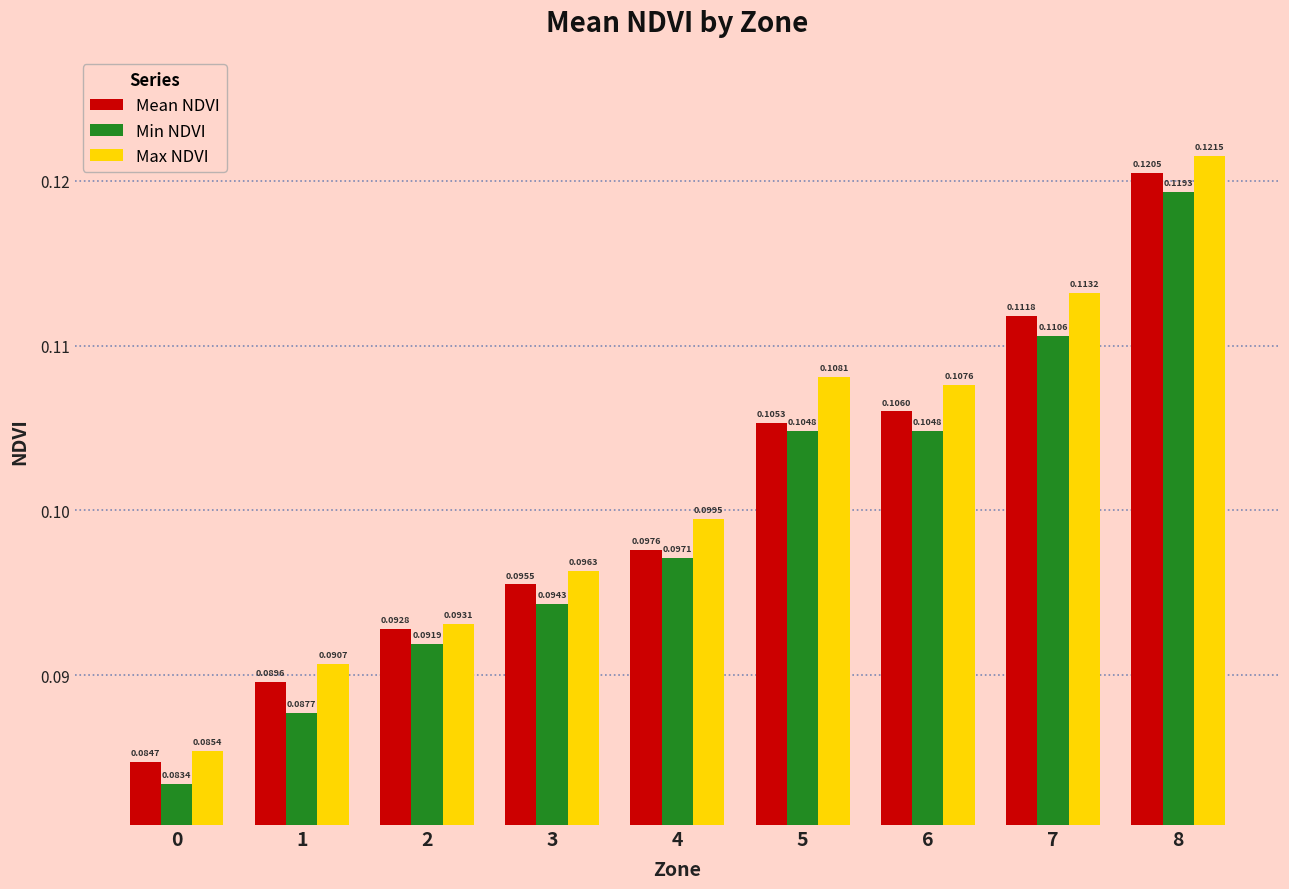

Is the value of Max NDVI at 5 greater than the value of Min NDVI at 0?

Yes